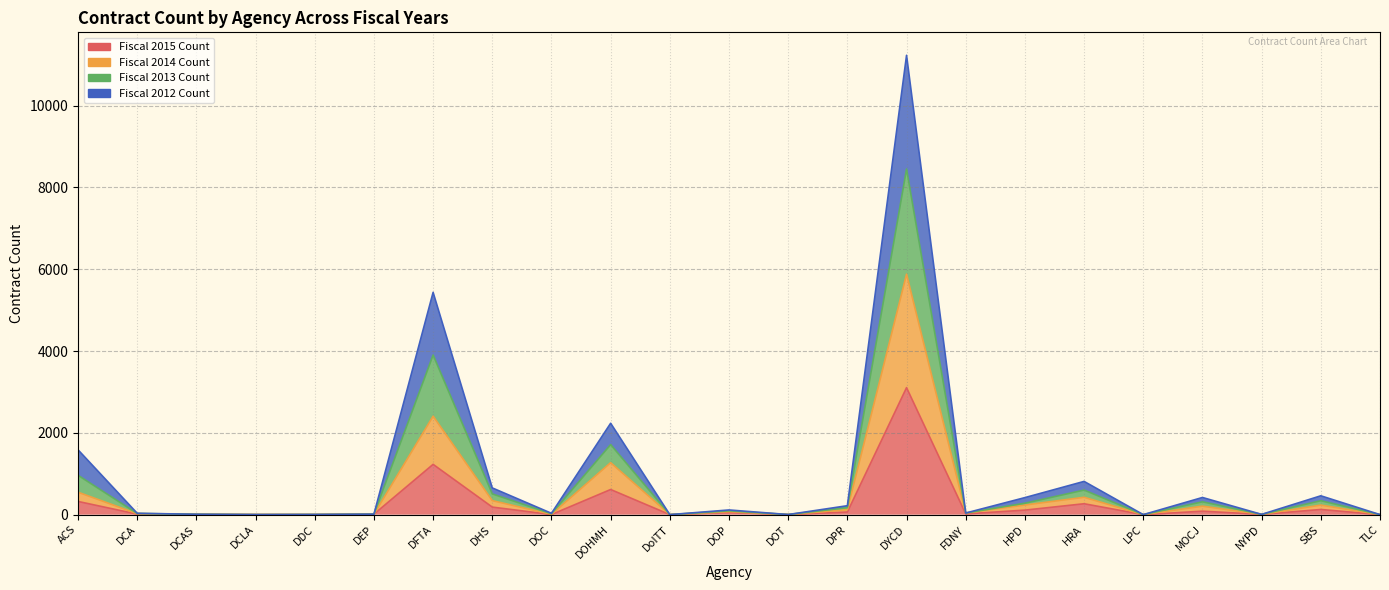

Which category has the lowest value in the Fiscal 2013 Count series?

DoITT